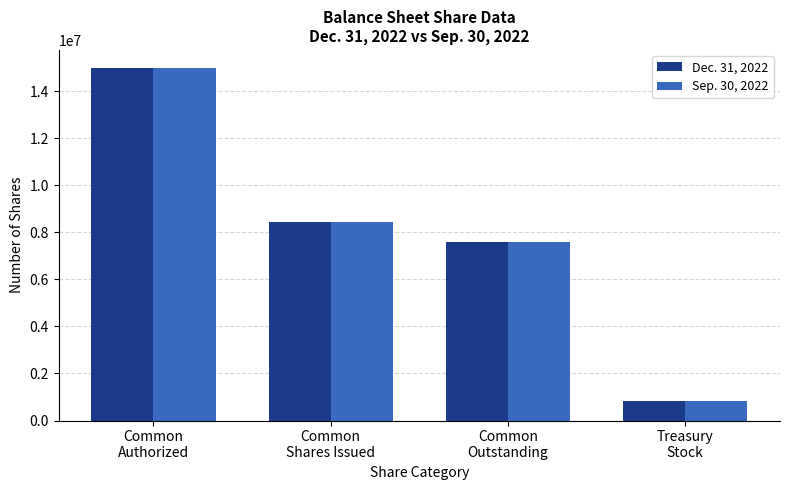

At which category does the chart reach its minimum across all series?

Treasury
Stock